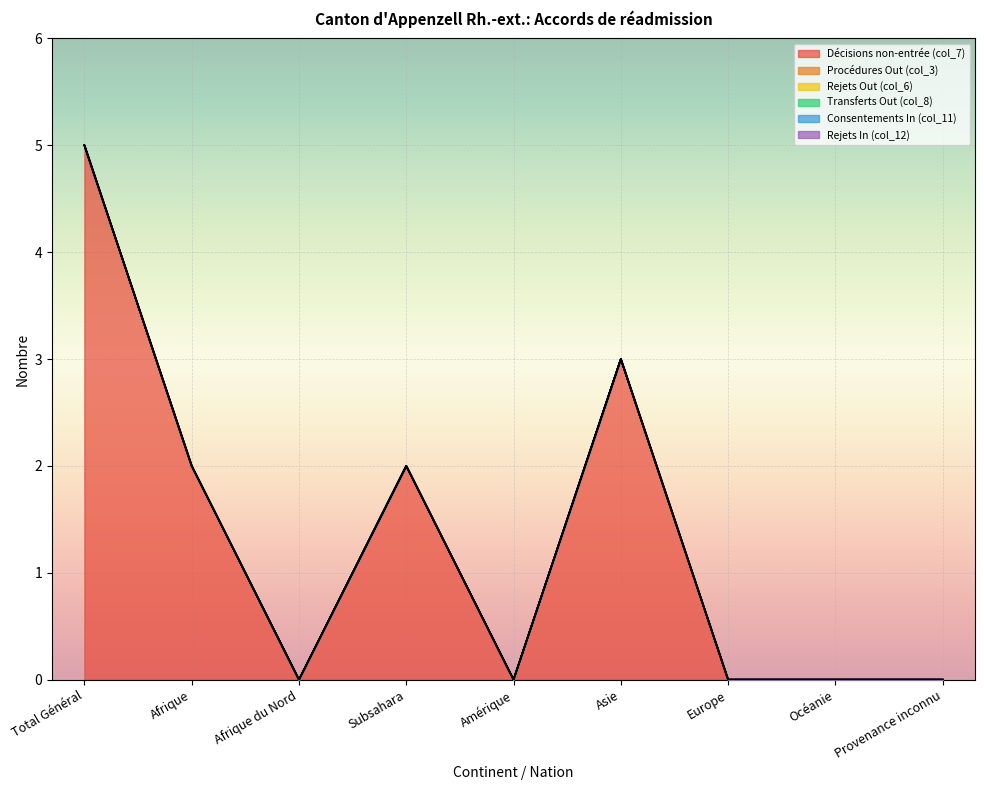

Which series has the largest range (max minus min)?

Décisions non-entrée (col_7)